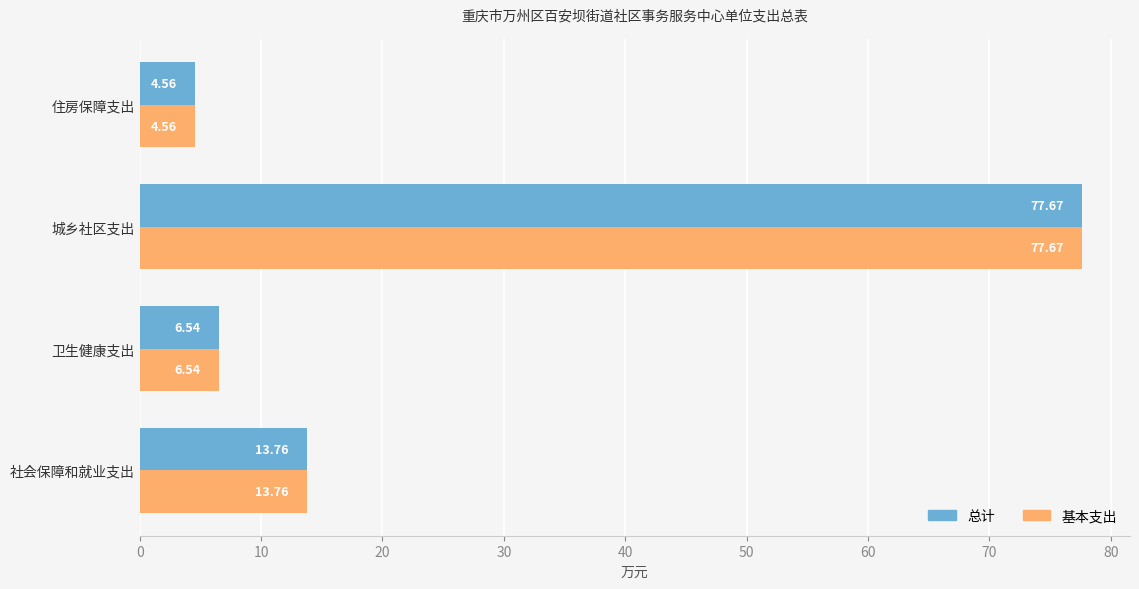

What is the sum of all 总计 values?

102.5